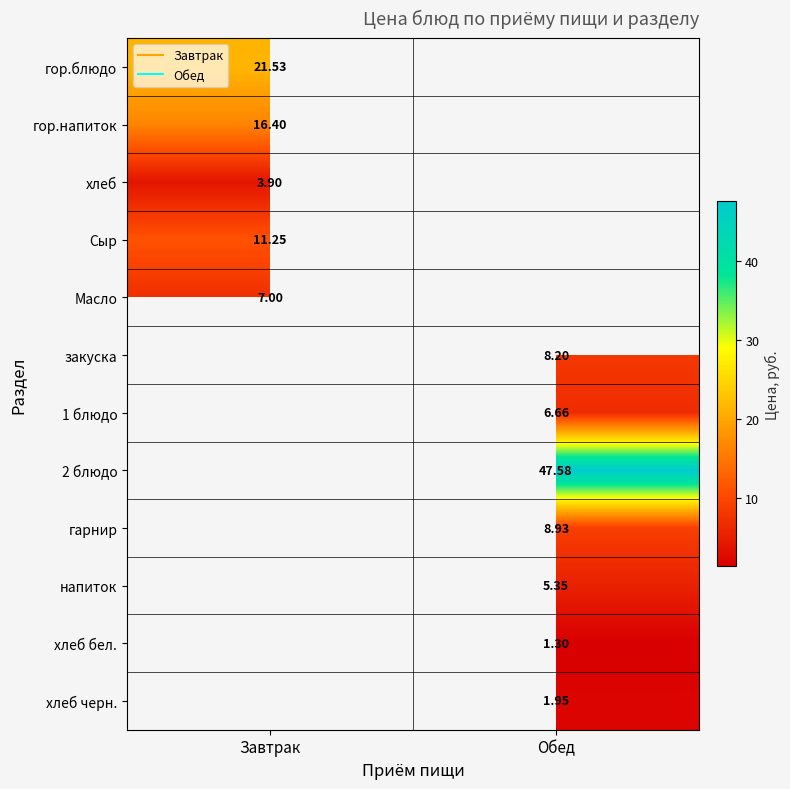

What value does the гор.напиток series have at Завтрак?

16.4